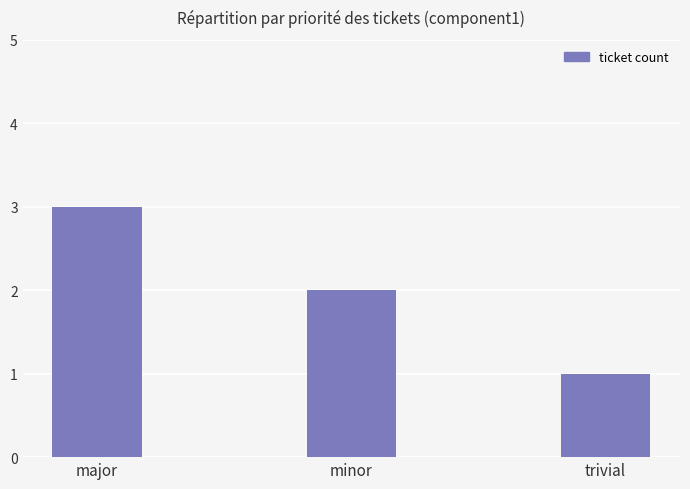

What is the difference between the values at minor and trivial?

1